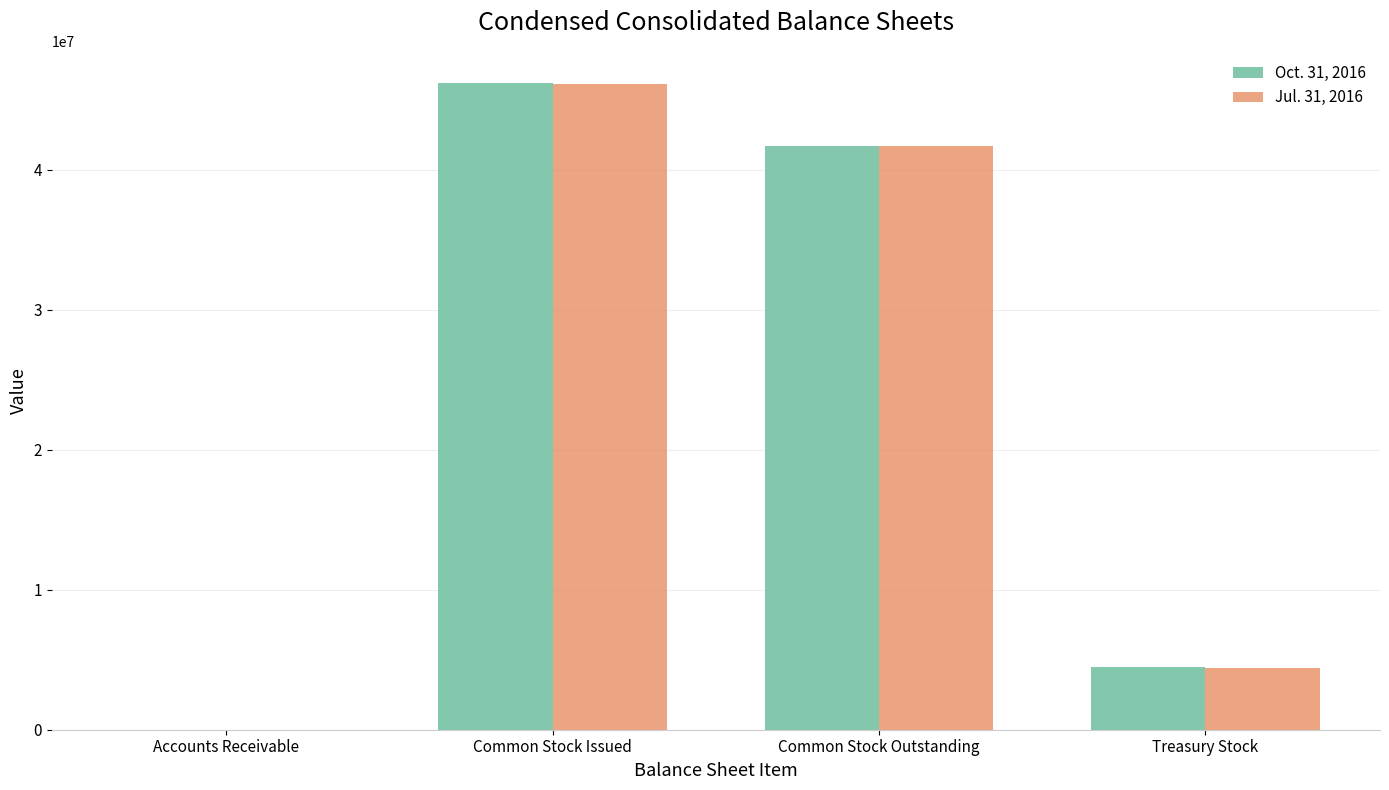

Which category has the highest value across all series?

Common Stock Issued